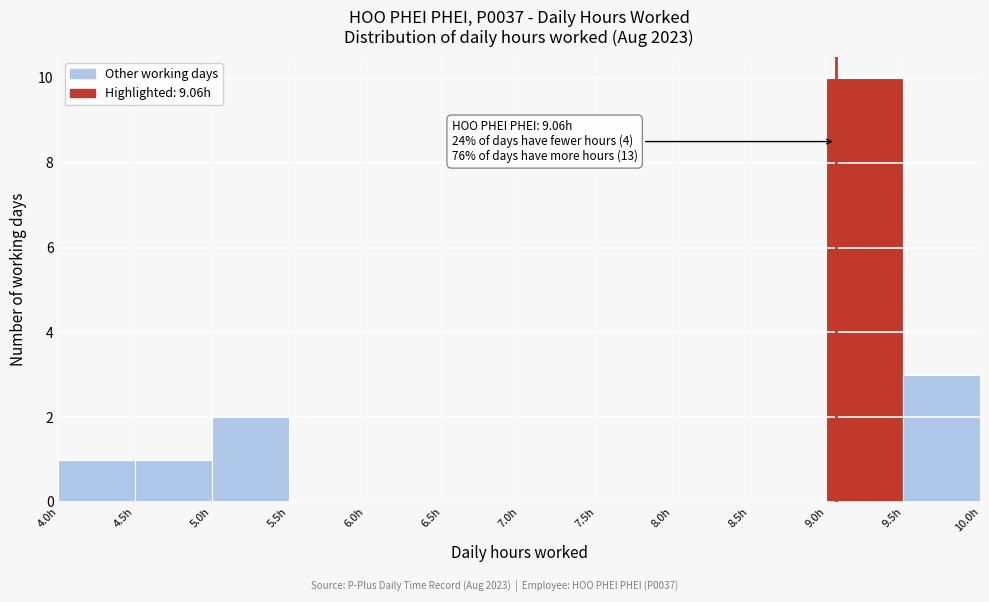

Which range on the x-axis has the tallest bar?

9.0 to 9.5